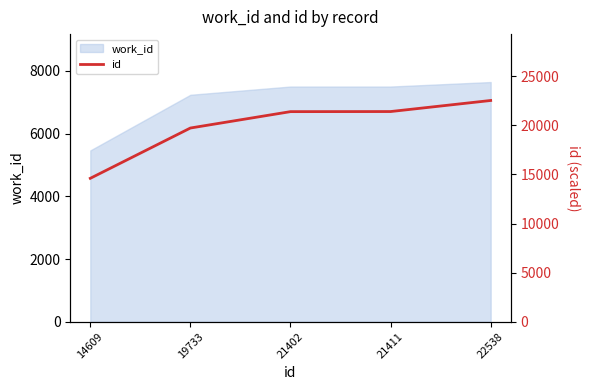

List the labels in order of value, smallest first.

14609, 19733, 21402, 21411, 22538